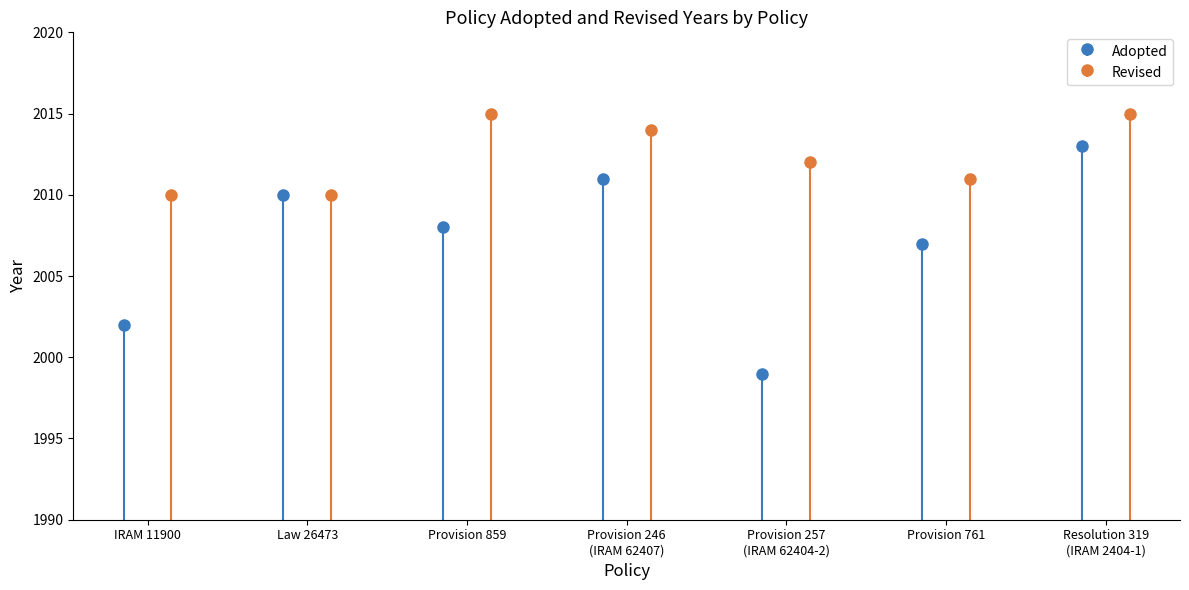

Does the chart contain any negative values?

No